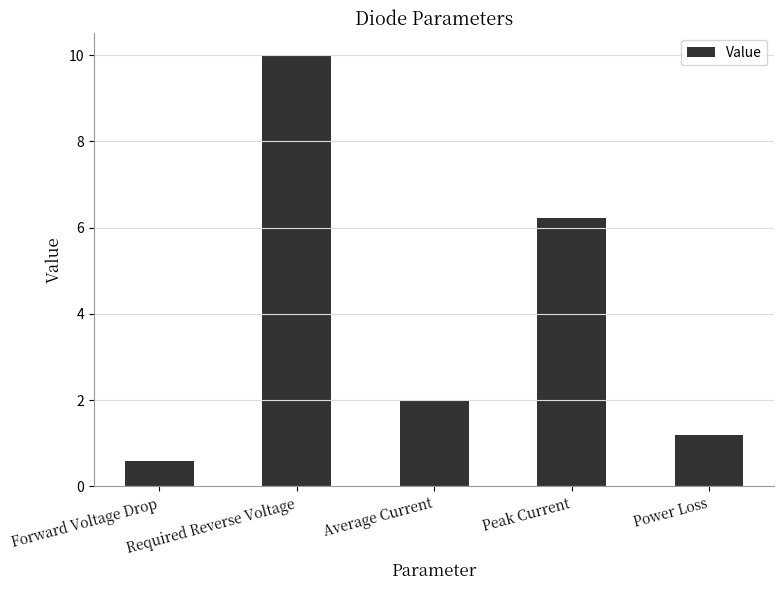

What is the change in value from Required Reverse Voltage to Peak Current?

-3.8